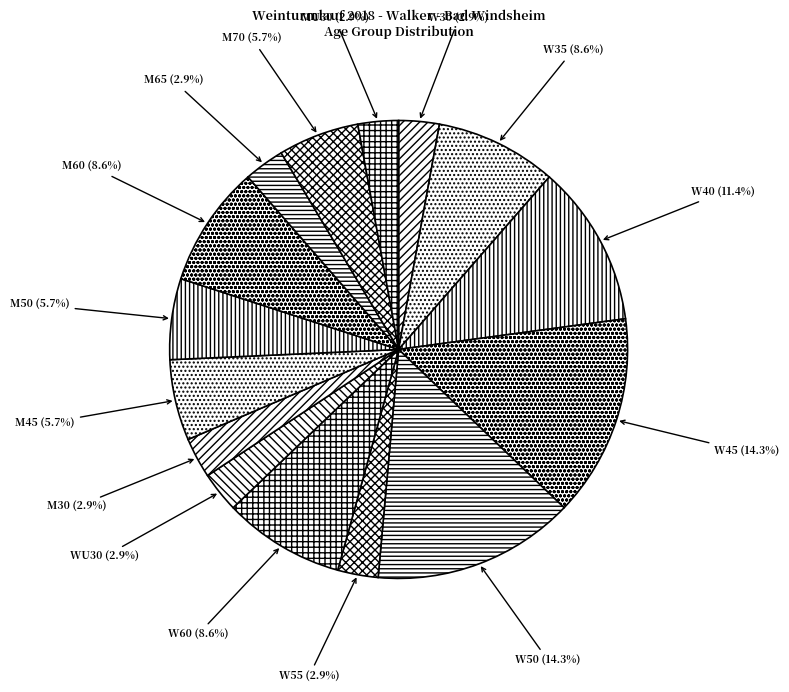

Does any single category account for the majority?

No